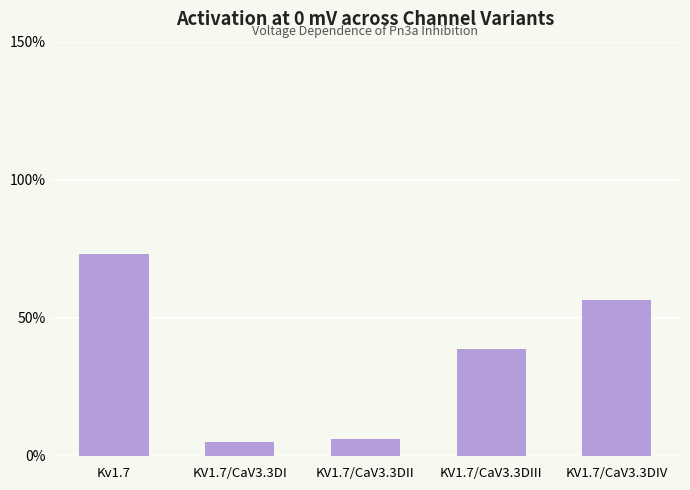

Does the chart contain any negative values?

No